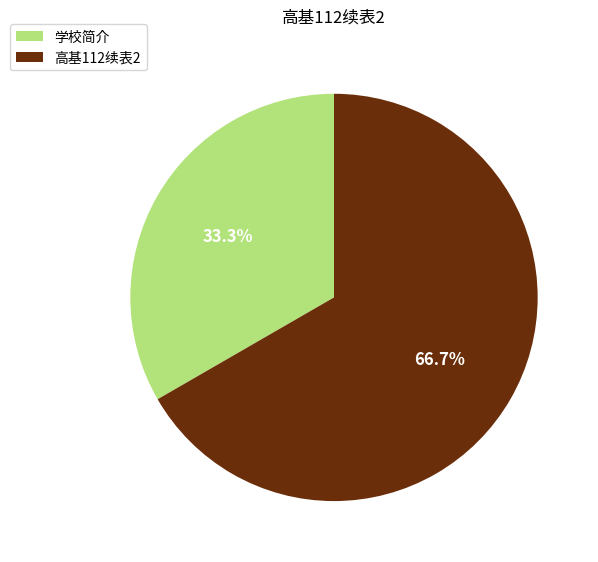

To the nearest percent, what portion does 高基112续表2 represent?

67%